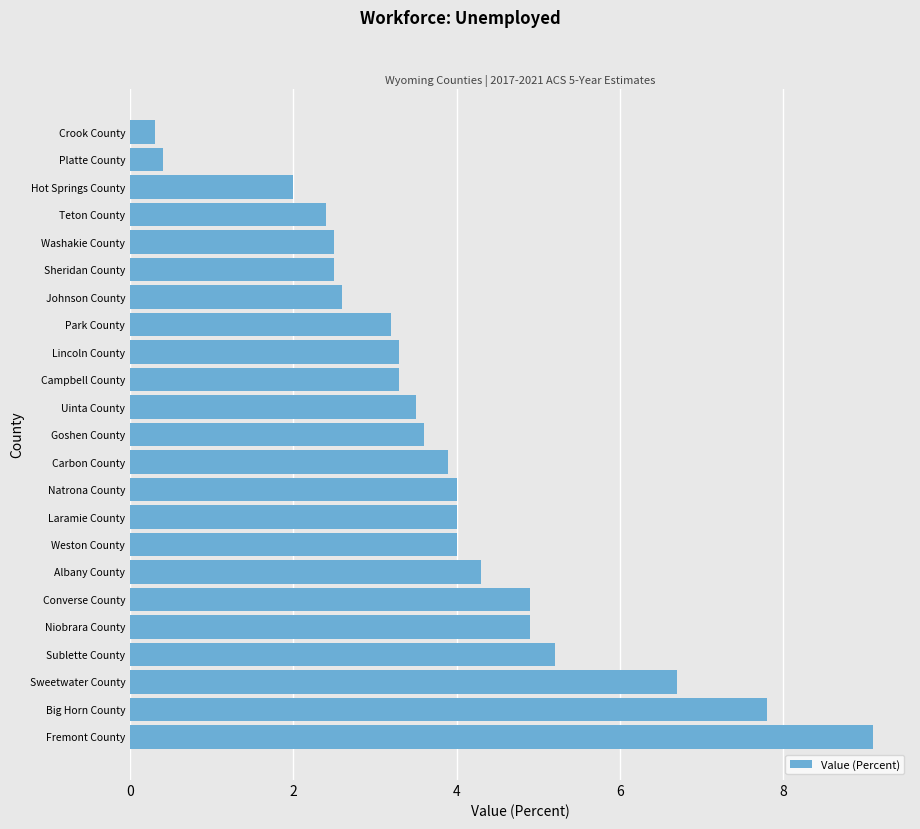

What is the smallest value displayed?

0.3